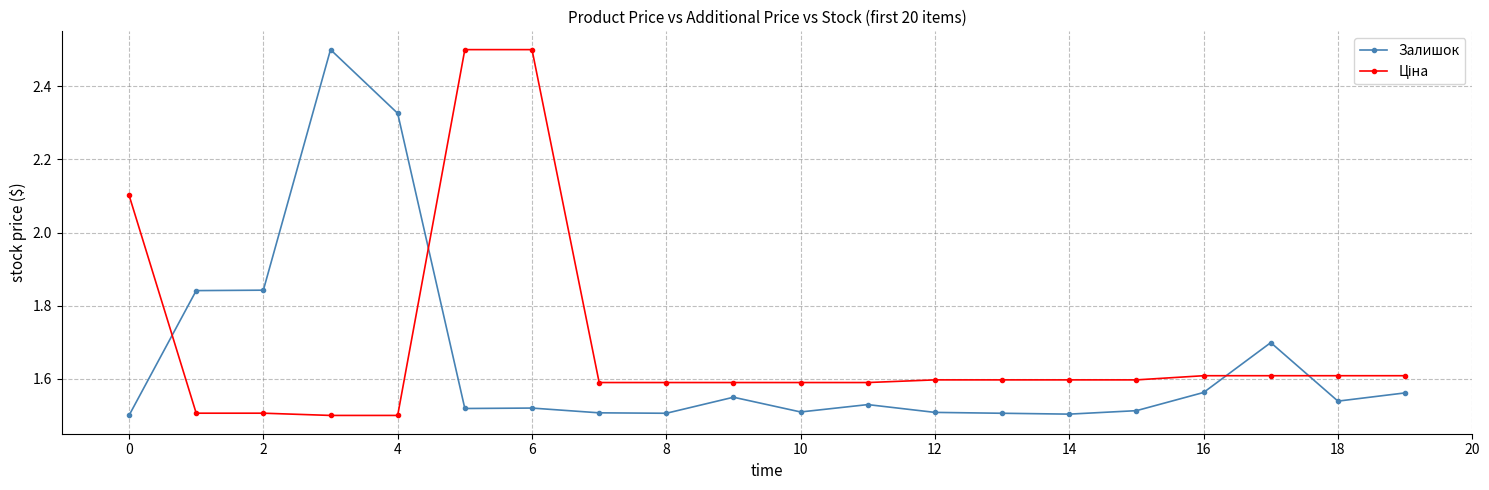

What is the value of the Залишок point at the 18th from the left?

1.7